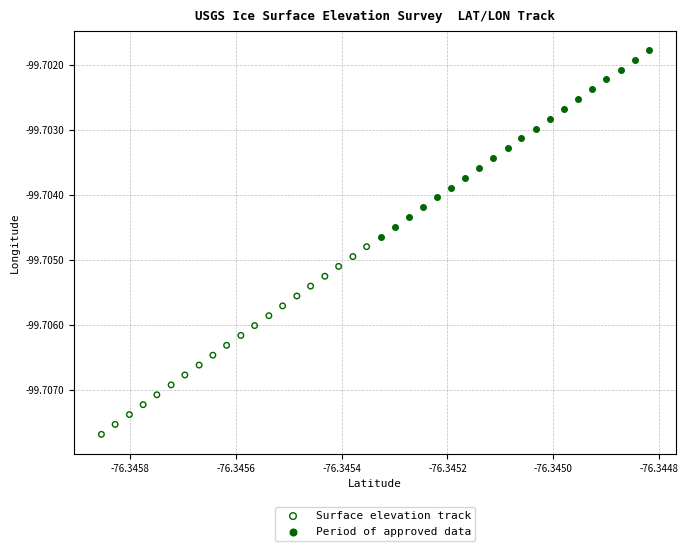

Which series reaches the maximum Y coordinate?

Period of approved data